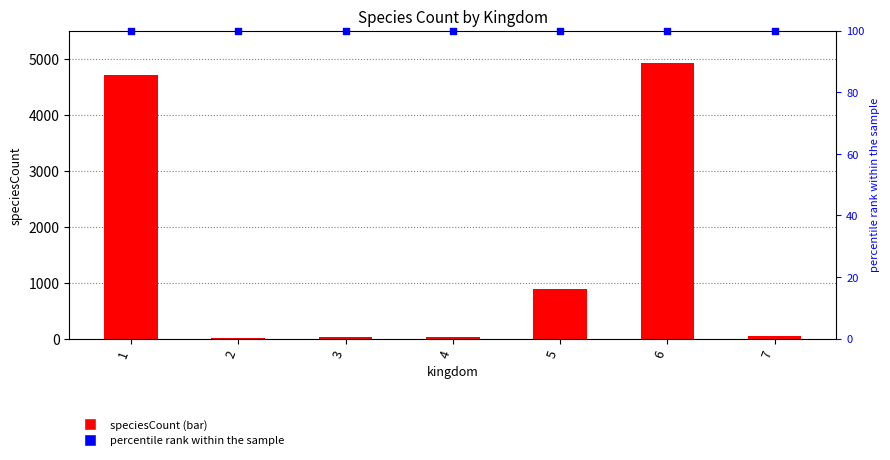

Which series has the widest spread of Y values?

speciesCount